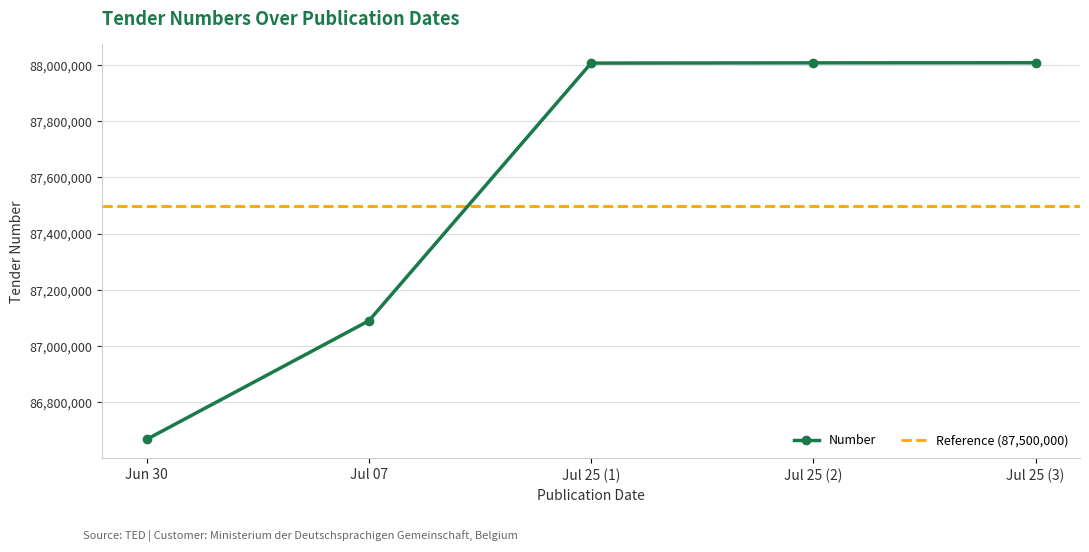

The value of Number at Jul 25 (2) is 23884014. True or false?

False